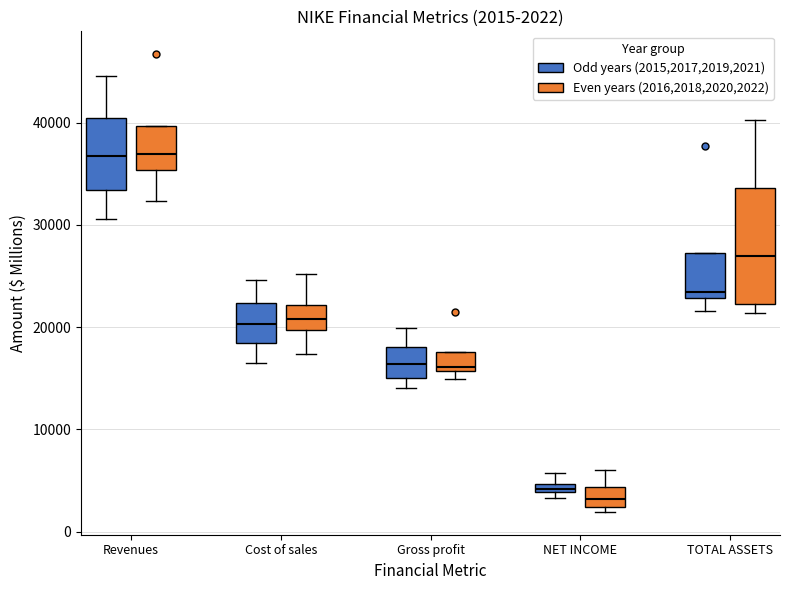

Which box is the tallest, from its lower edge to its upper edge?

TOTAL ASSETS (Even years (2016,2018,2020,2022))